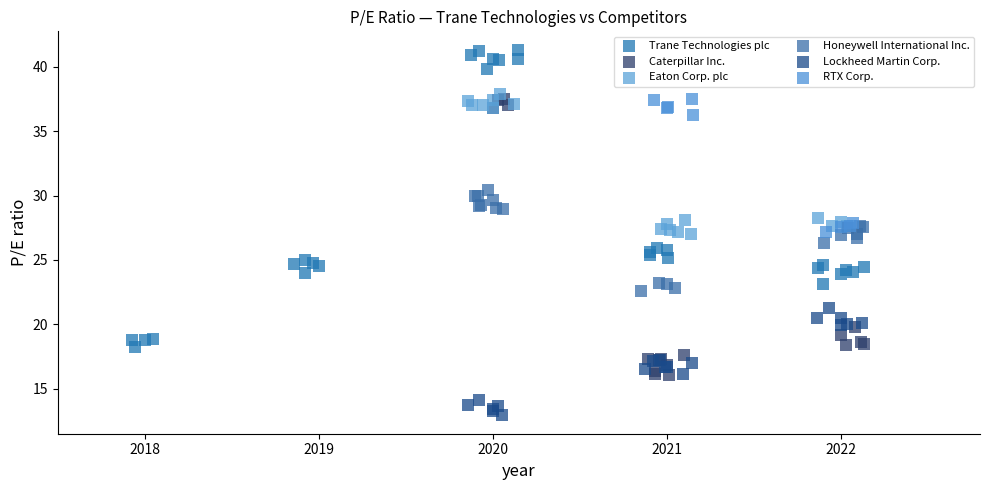

Which series contains the highest Y value?

Trane Technologies plc